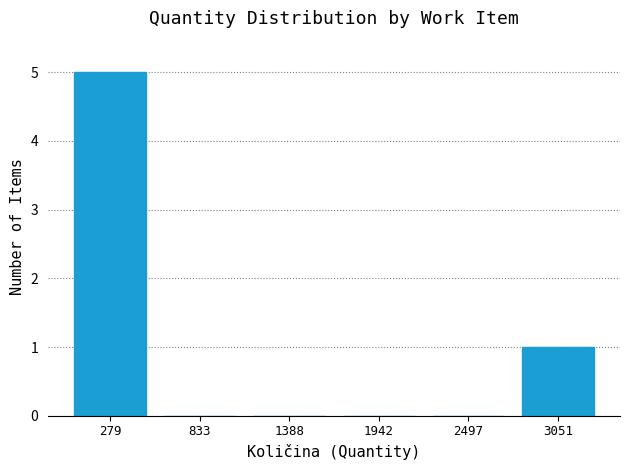

Reading left to right, list every bar in this chart as the range it spans on the x-axis followed by its height. Neither the bar edges nor the heights are printed on the chart, so give them approximately, as read against the axes.

0 to 600: 5
600 to 1100: 0
1100 to 1700: 0
1700 to 2200: 0
2200 to 2800: 0
2800 to 3300: 1